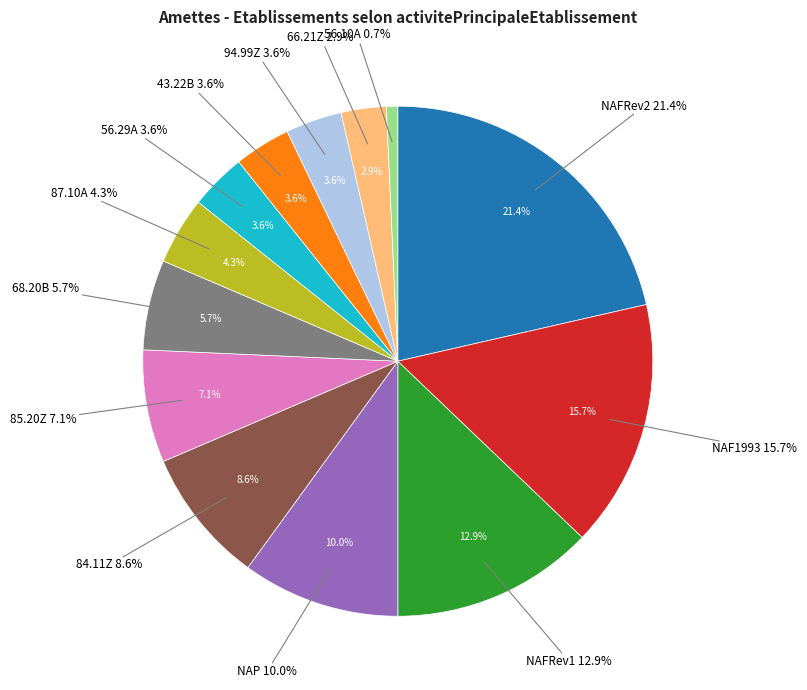

Does 87.10A account for over 50% of the chart?

No